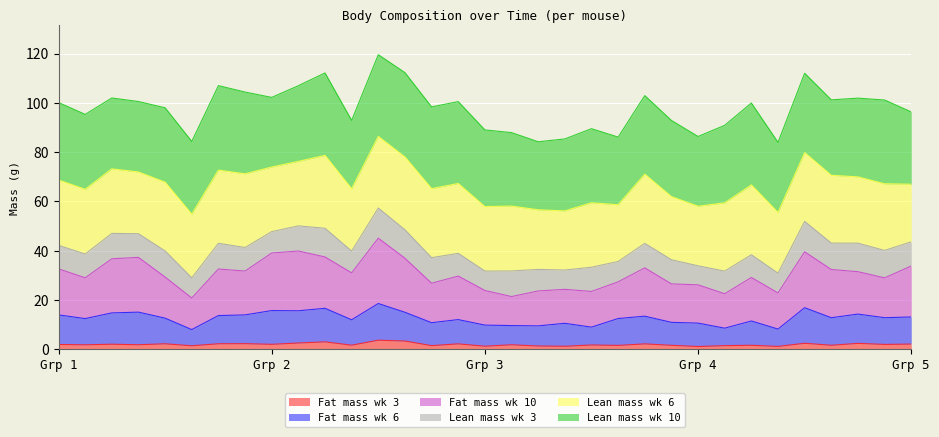

The Fat mass wk 3 series shows 2.6 at Grp 4. True or false?

False